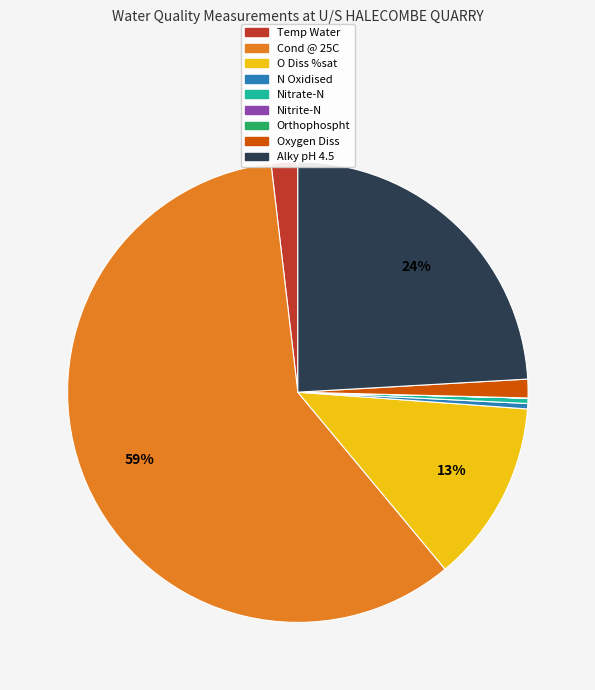

Combined, do Temp Water and N Oxidised account for over 50%?

No